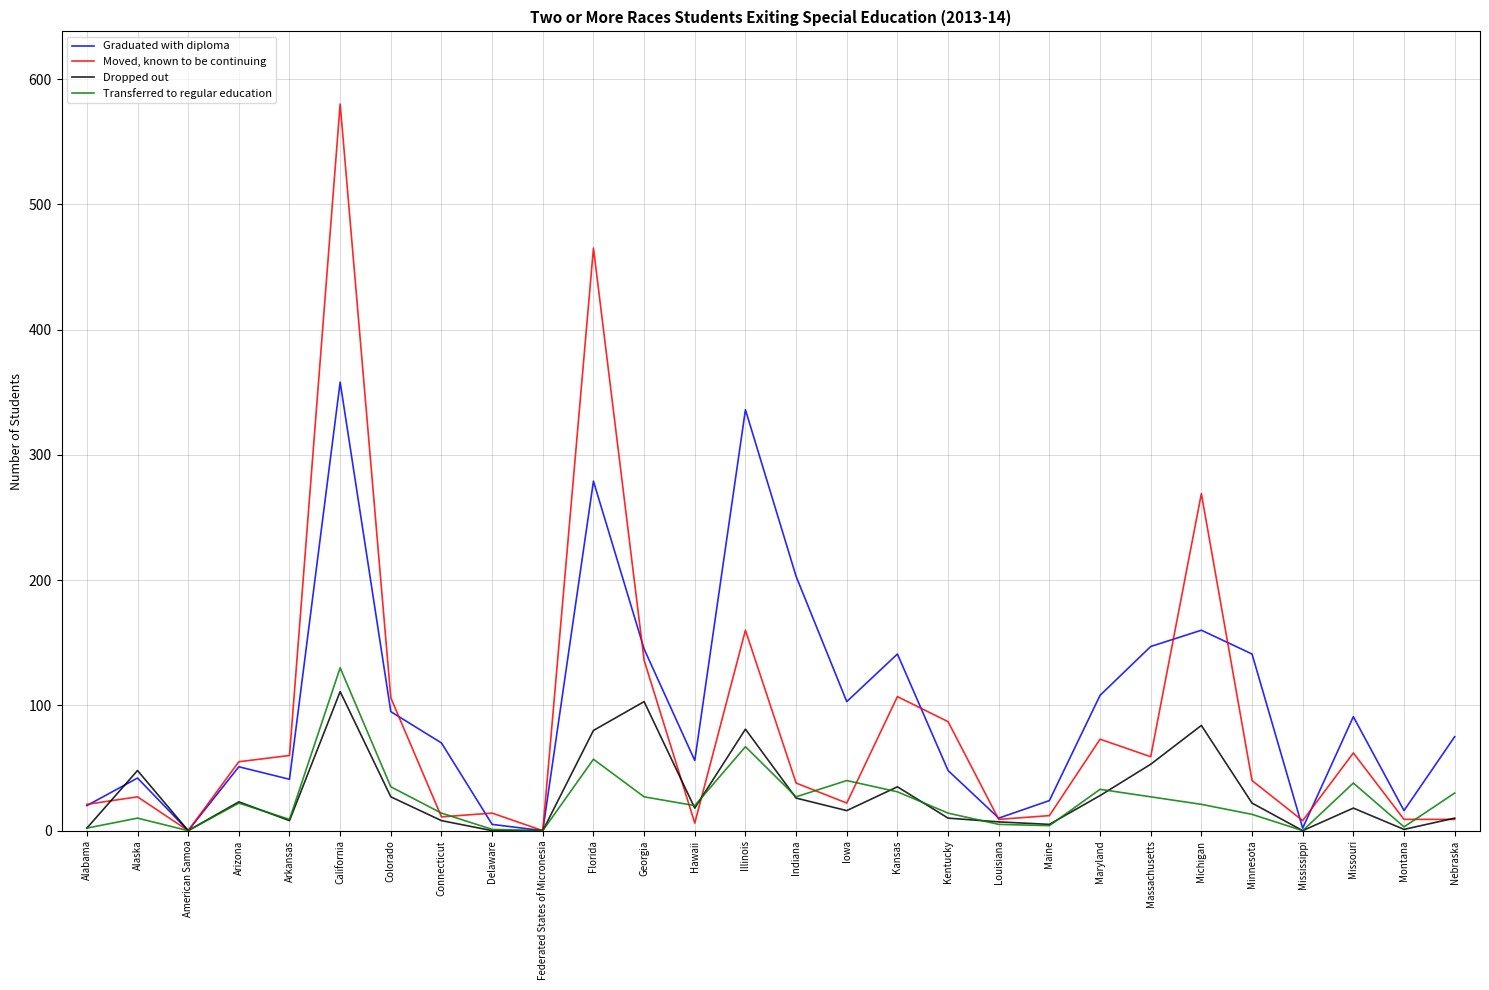

What position from the right is Federated States of Micronesia?

19